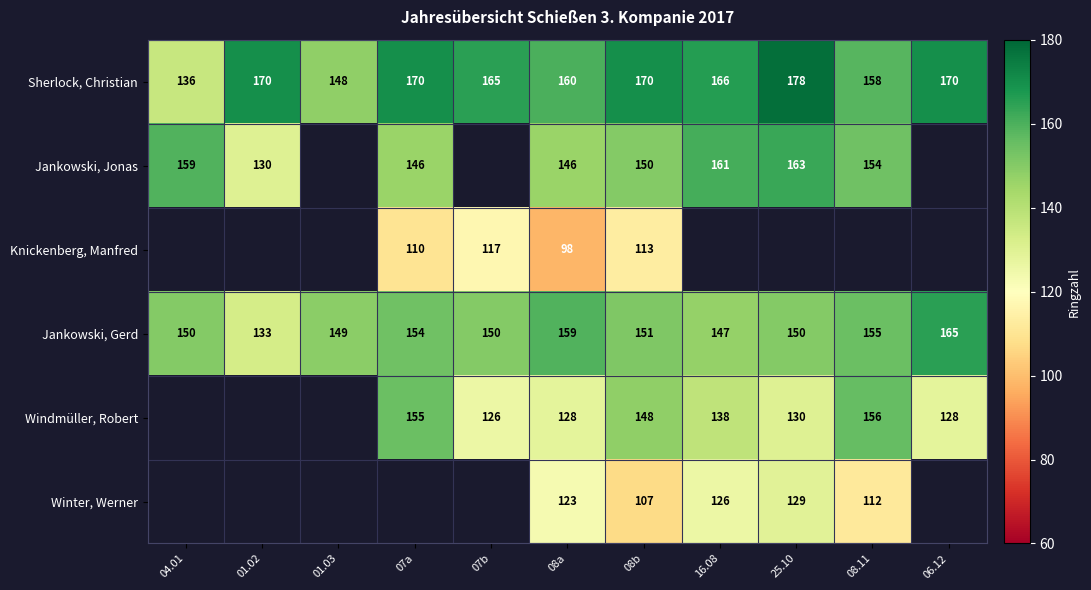

At which category does the chart reach its peak across all series?

25.10